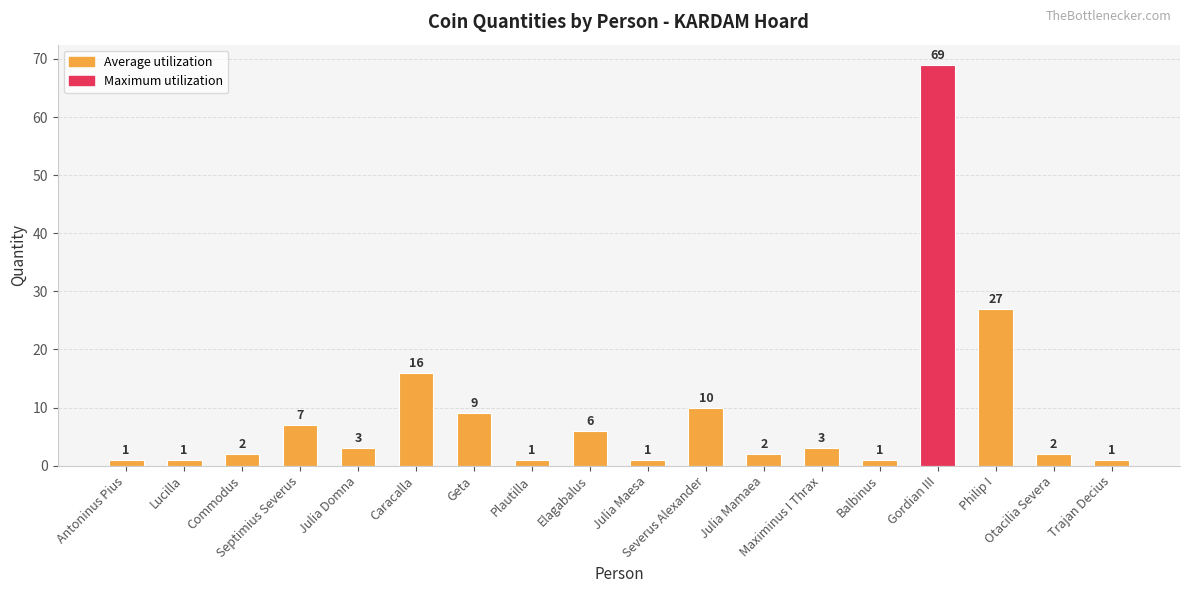

Which label corresponds to the largest value in the chart?

Gordian III